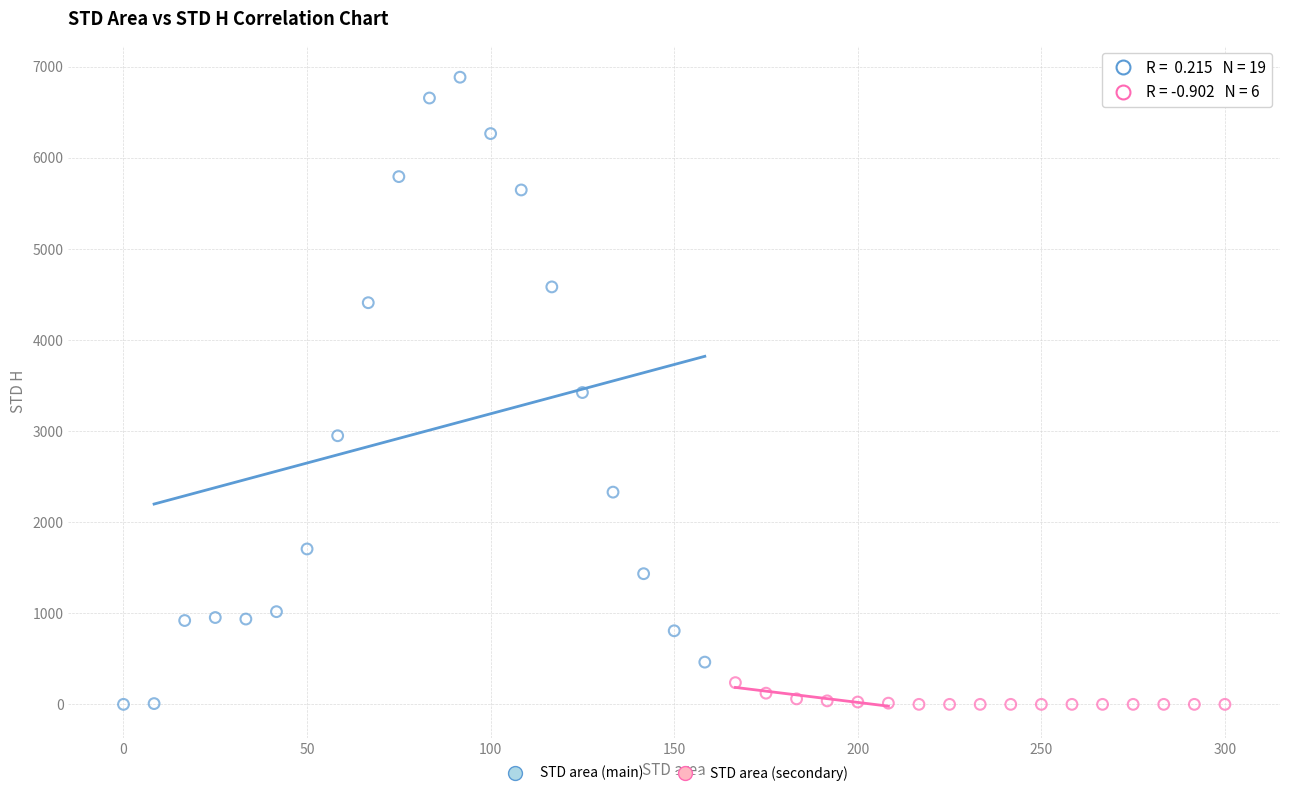

Which series contains the highest Y value?

STD area (main)